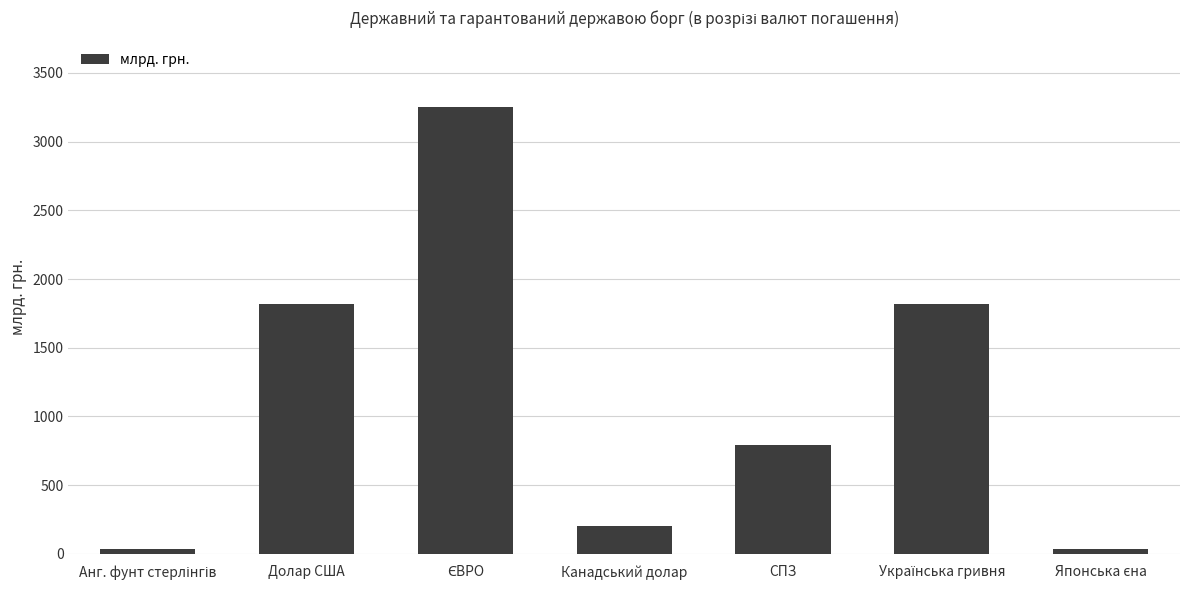

What is the label of the 4th bar from the right?

Канадський долар